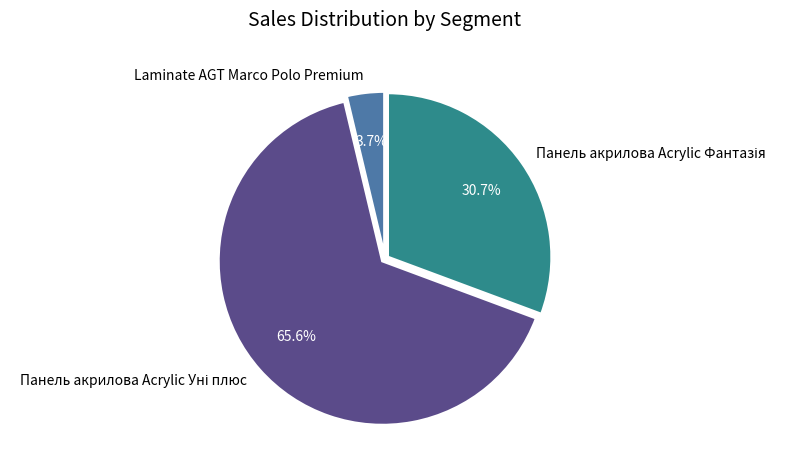

Which category has the smallest portion of the pie?

Laminate AGT Marco Polo Premium